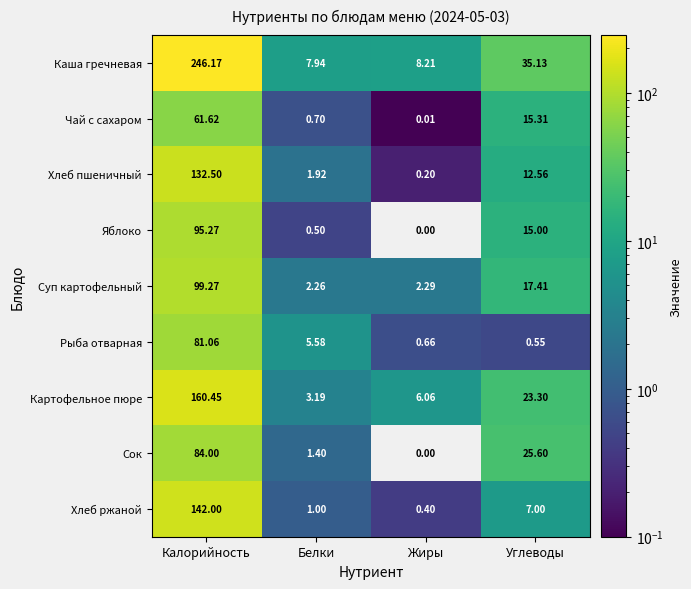

Which series has the widest spread of values?

Каша гречневая